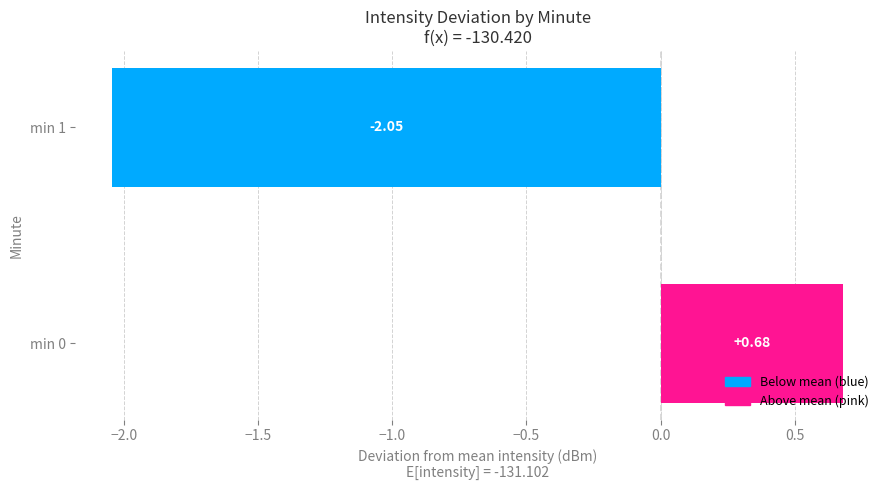

What is the sum of the values at min 1 and min 0?

-1.4